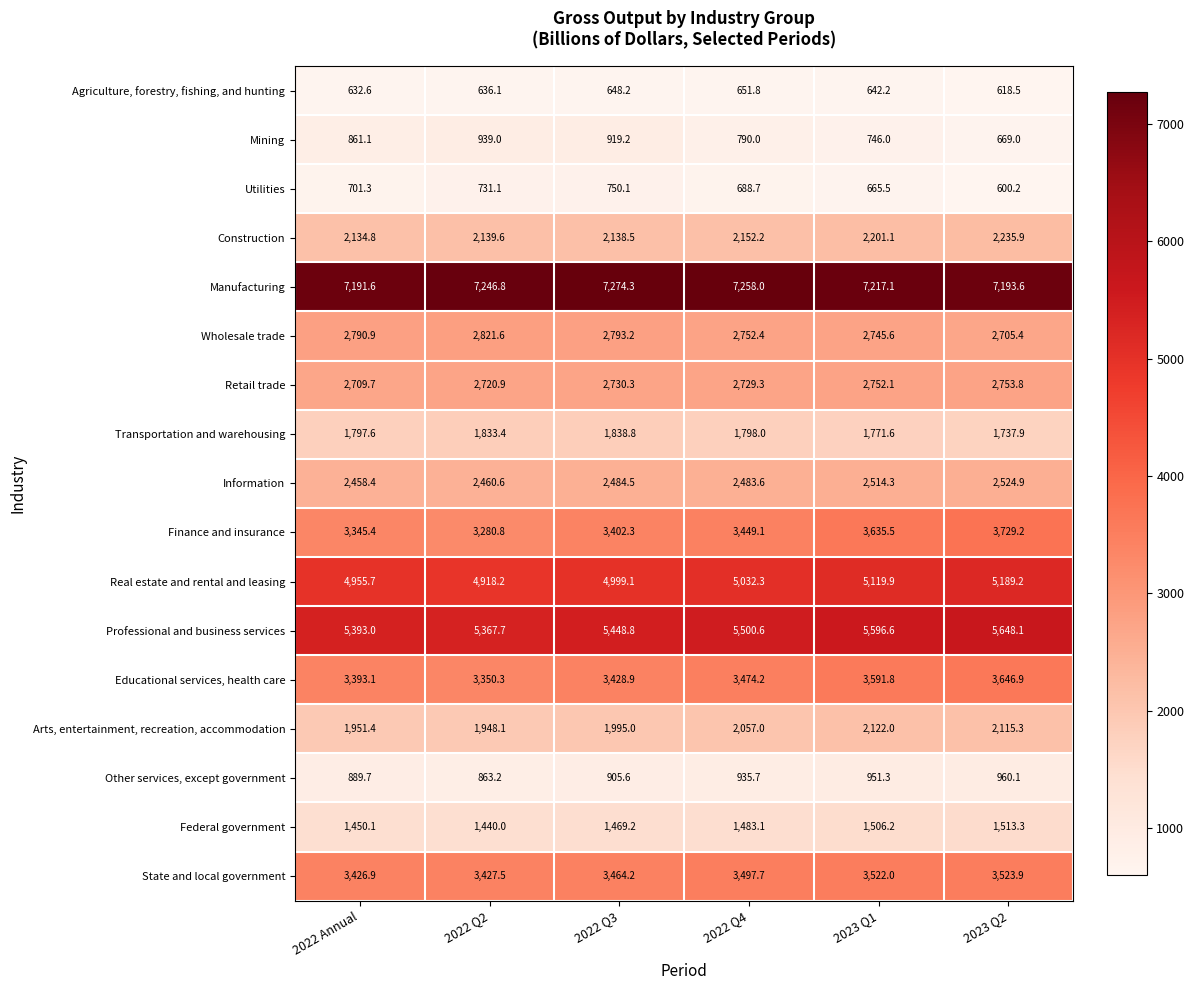

Which series changed the most between 2022 Q2 and 2023 Q1?

Finance and insurance